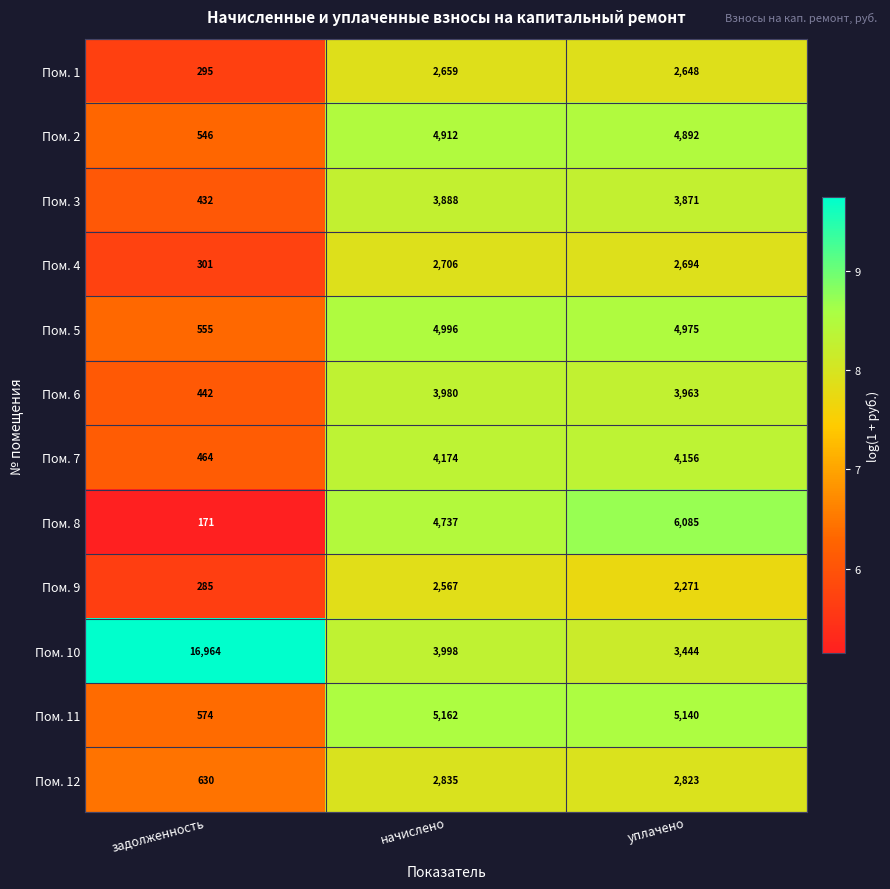

At which category does the chart reach its minimum across all series?

задолженность